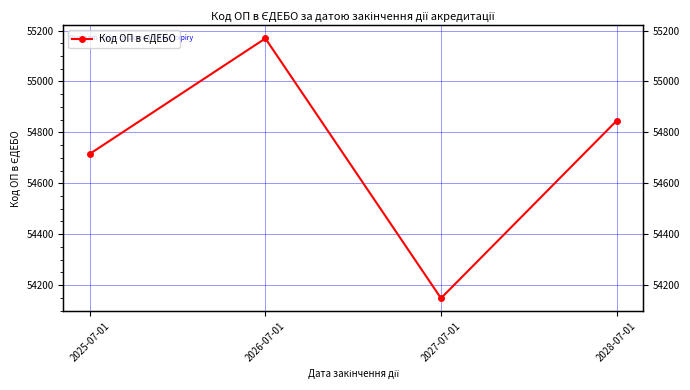

Reading left to right, list all the values displayed in this chart.

2025-07-01=54715.7	2026-07-01=55169.2	2027-07-01=54148.5	2028-07-01=54845.5